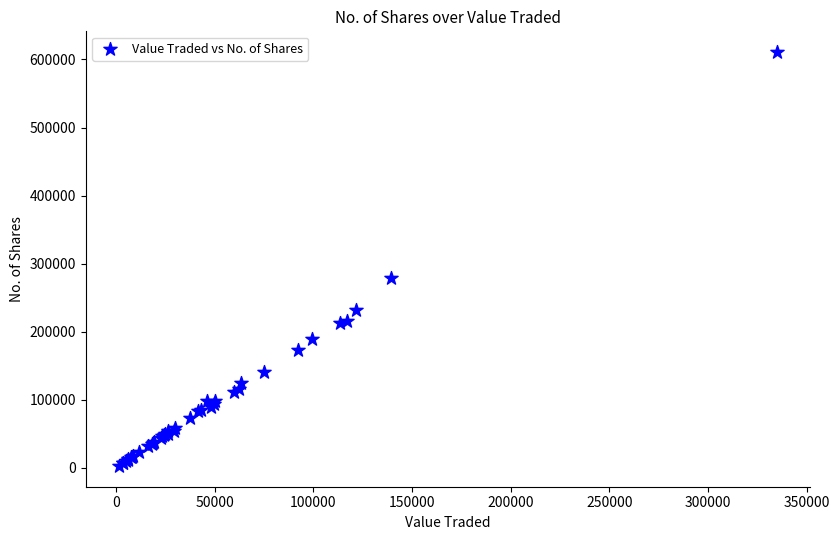

What Y value in the scatter plot is closest to 306711?

278620